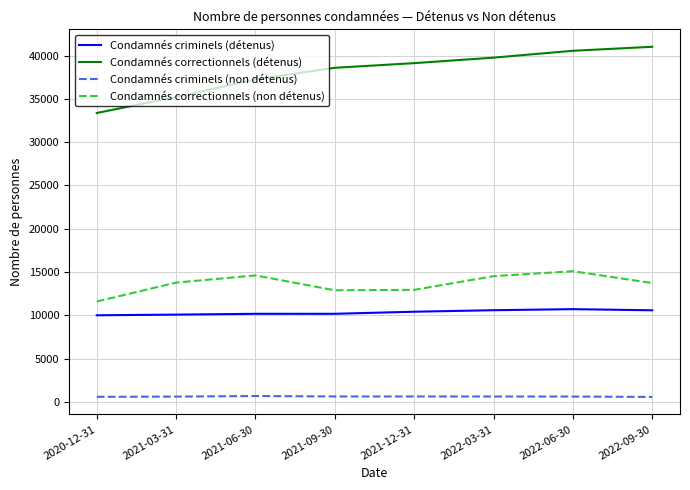

What is the greatest value displayed?

41010